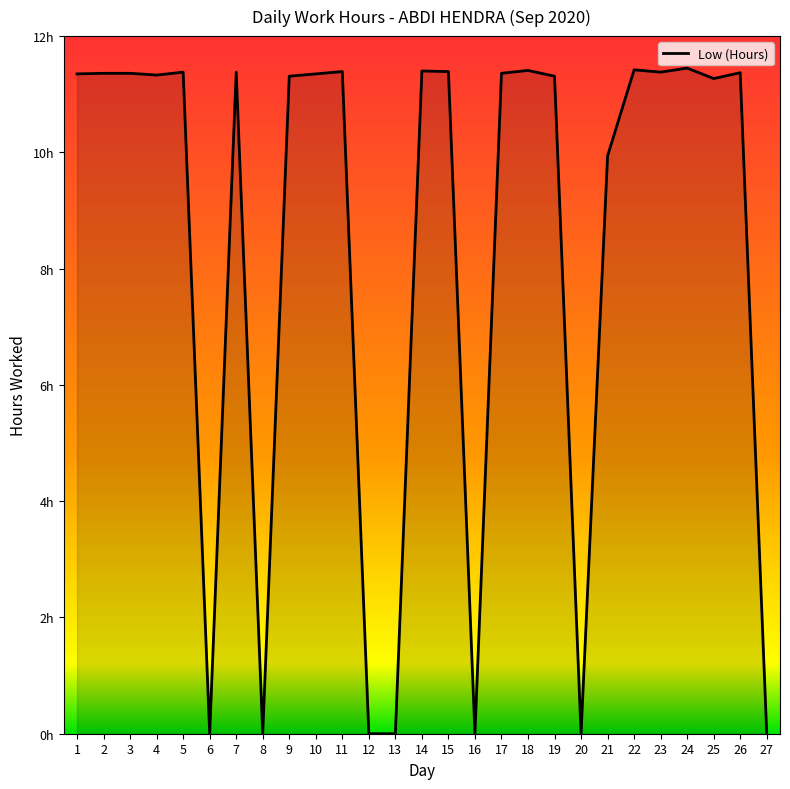

List the labels in order of value, largest first.

24, 22, 18, 14, 11, 15, 5, 7, 23, 26, 2, 3, 17, 1, 10, 4, 9, 19, 25, 21, 6, 8, 12, 13, 16, 20, 27